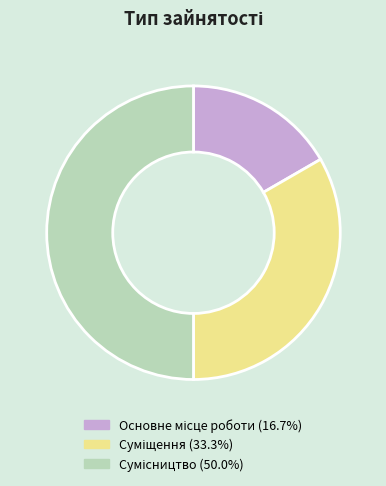

How many slices are in this pie chart?

3